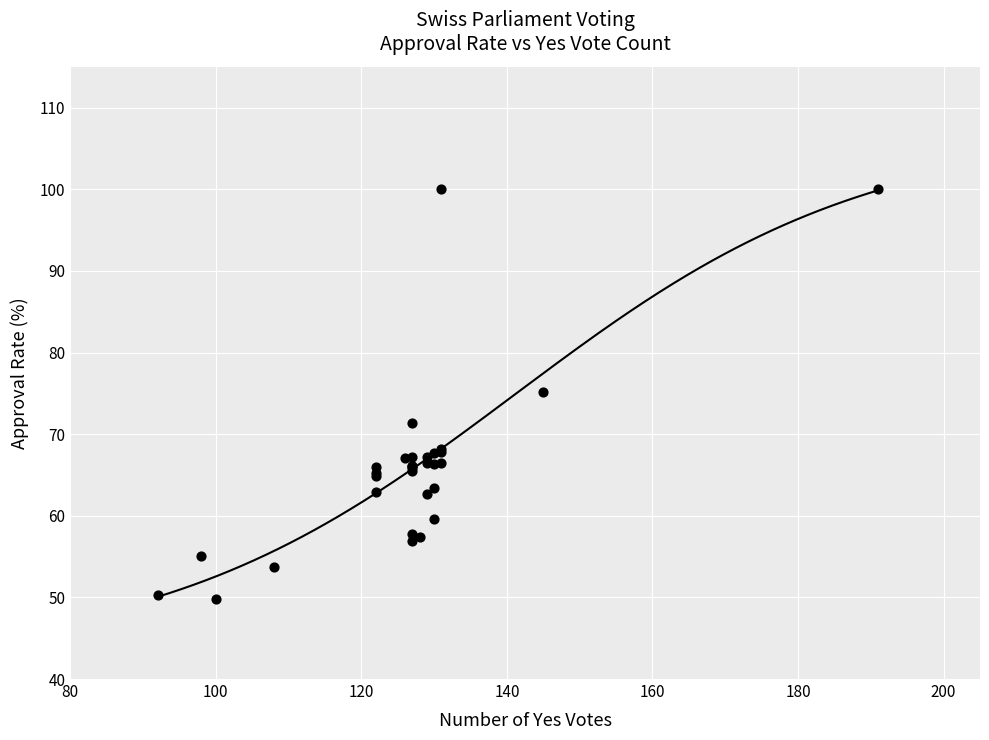

What Y value in the scatter plot is closest to 74?

75.1